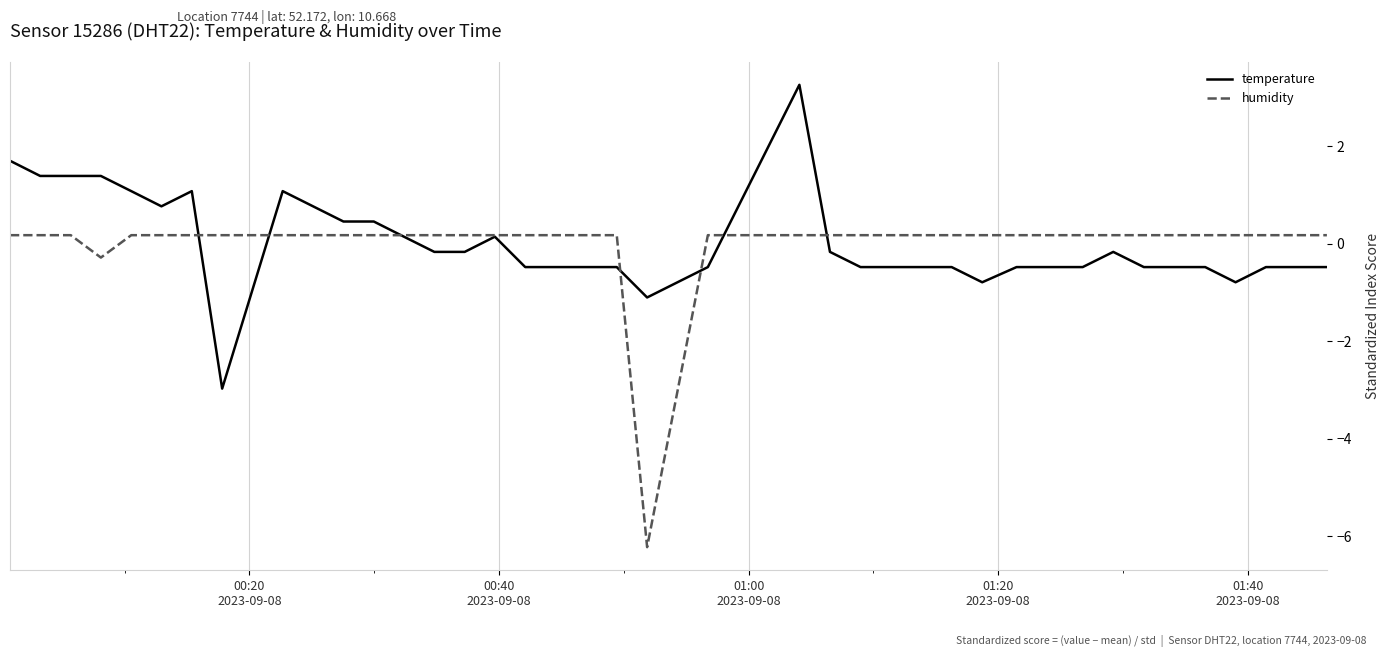

What is the minimum value shown in the chart?

-6.2